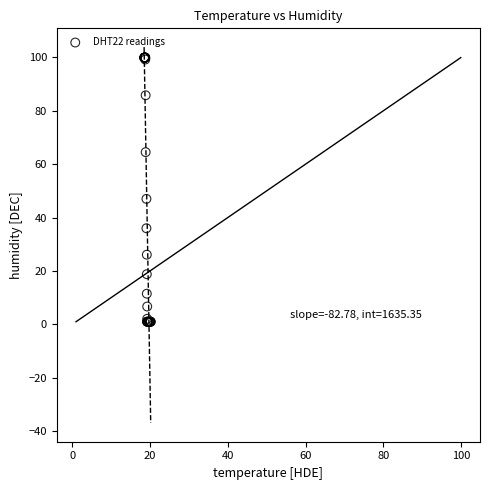

What Y value in the scatter plot is closest to 50?

47.0